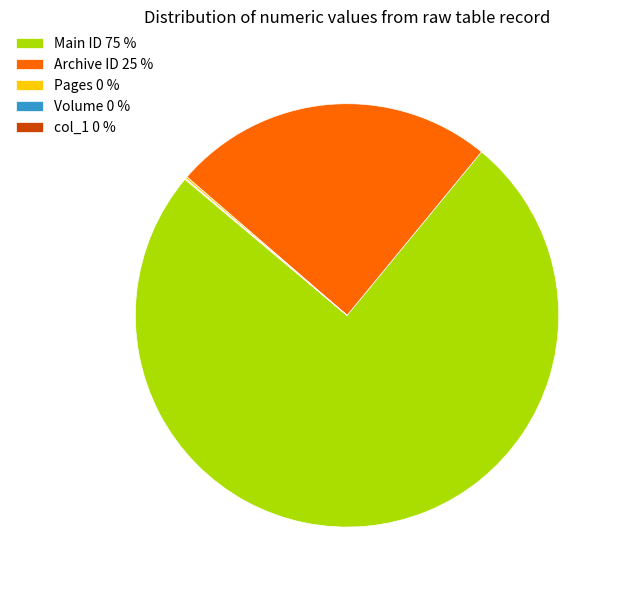

True or false: Main ID 75 % accounts for 75% of the total.

True